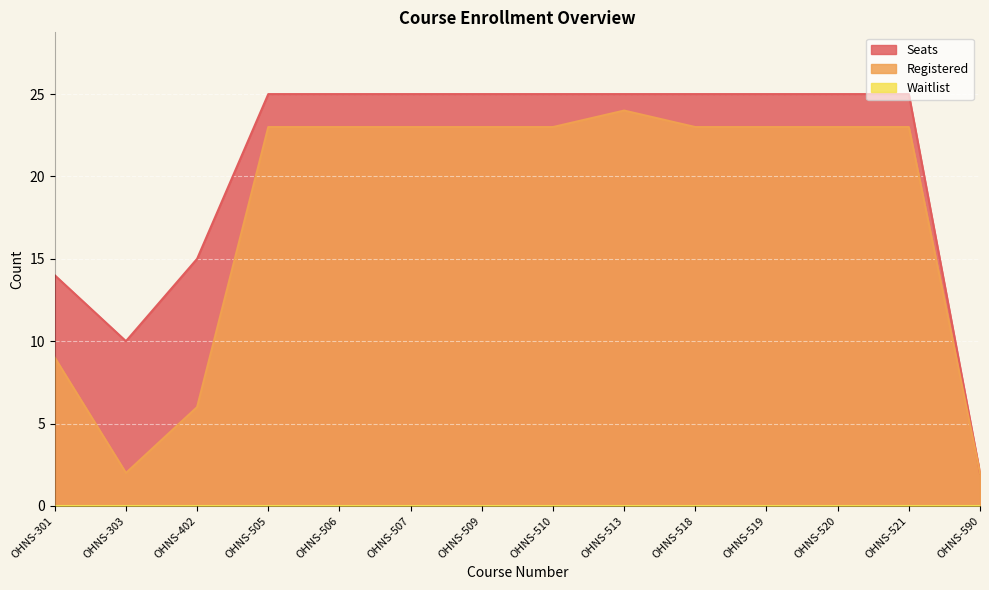

The Registered series shows 2 at OHNS-303. True or false?

True